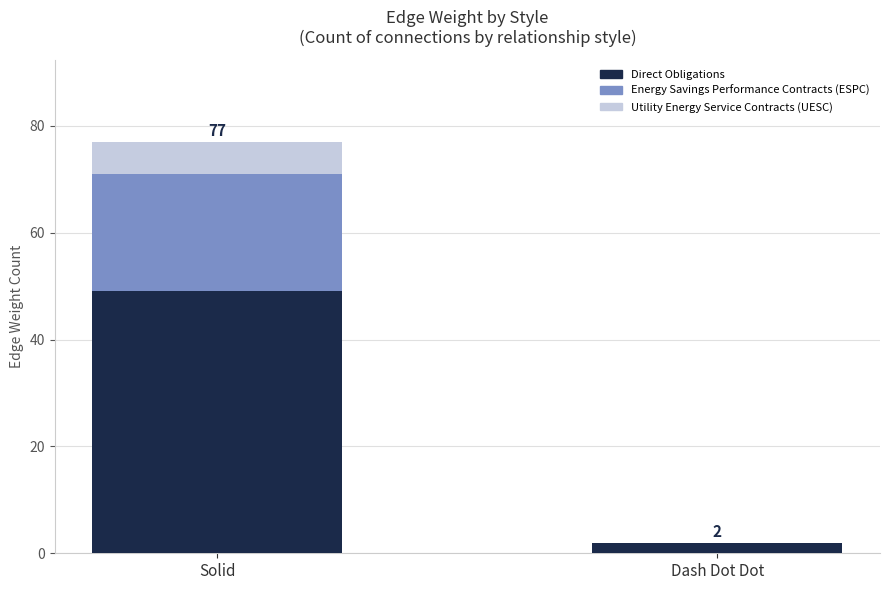

The value of Direct Obligations at Solid is 49. True or false?

True